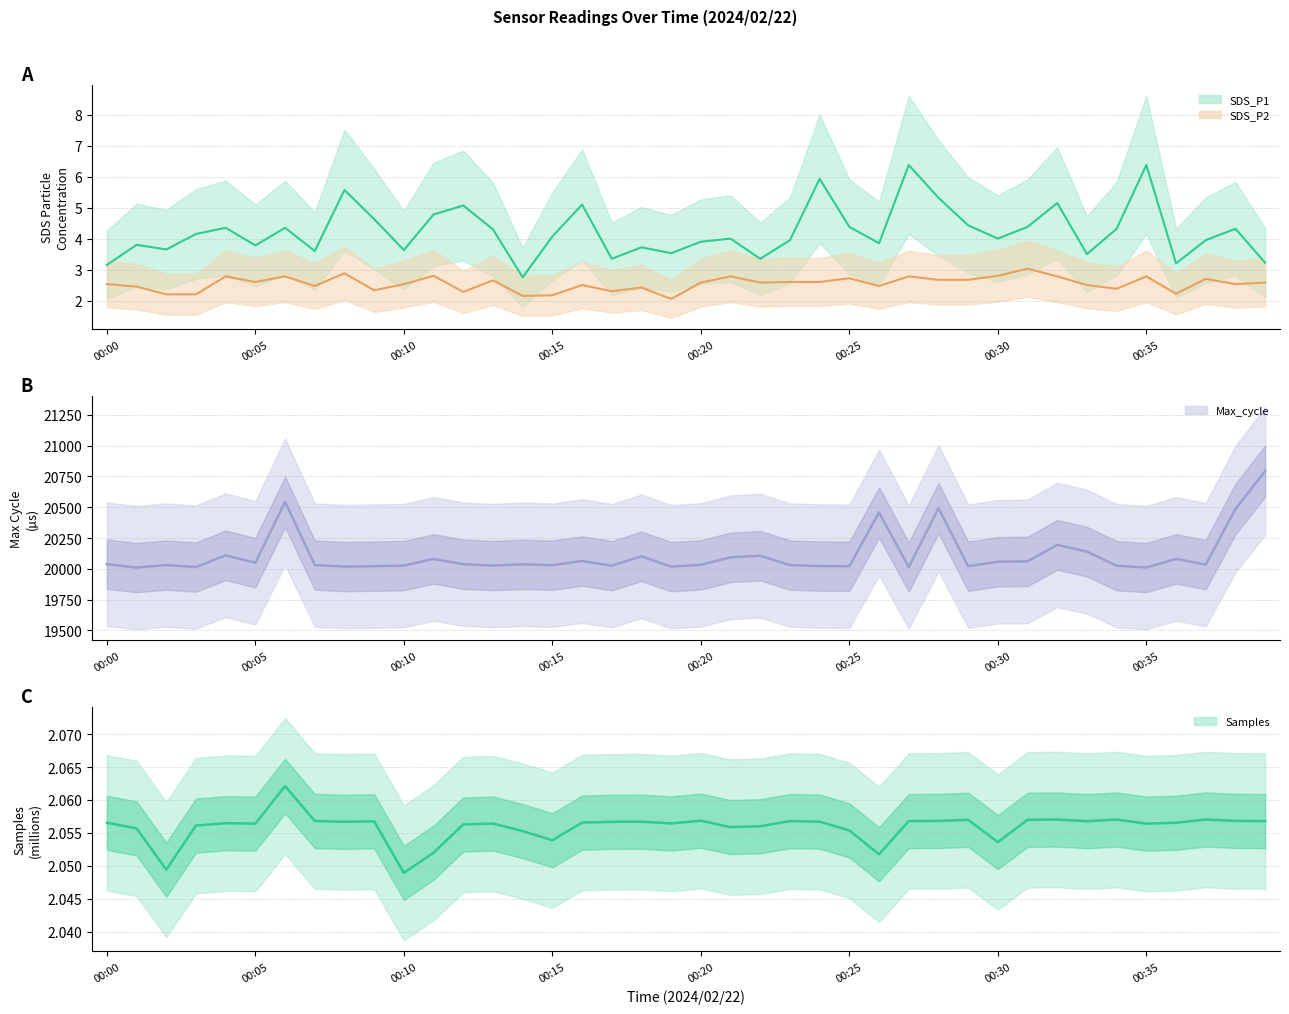

Rank the series by their maximum value, from lowest to highest.

Samples, SDS_P2, SDS_P1, Max_cycle